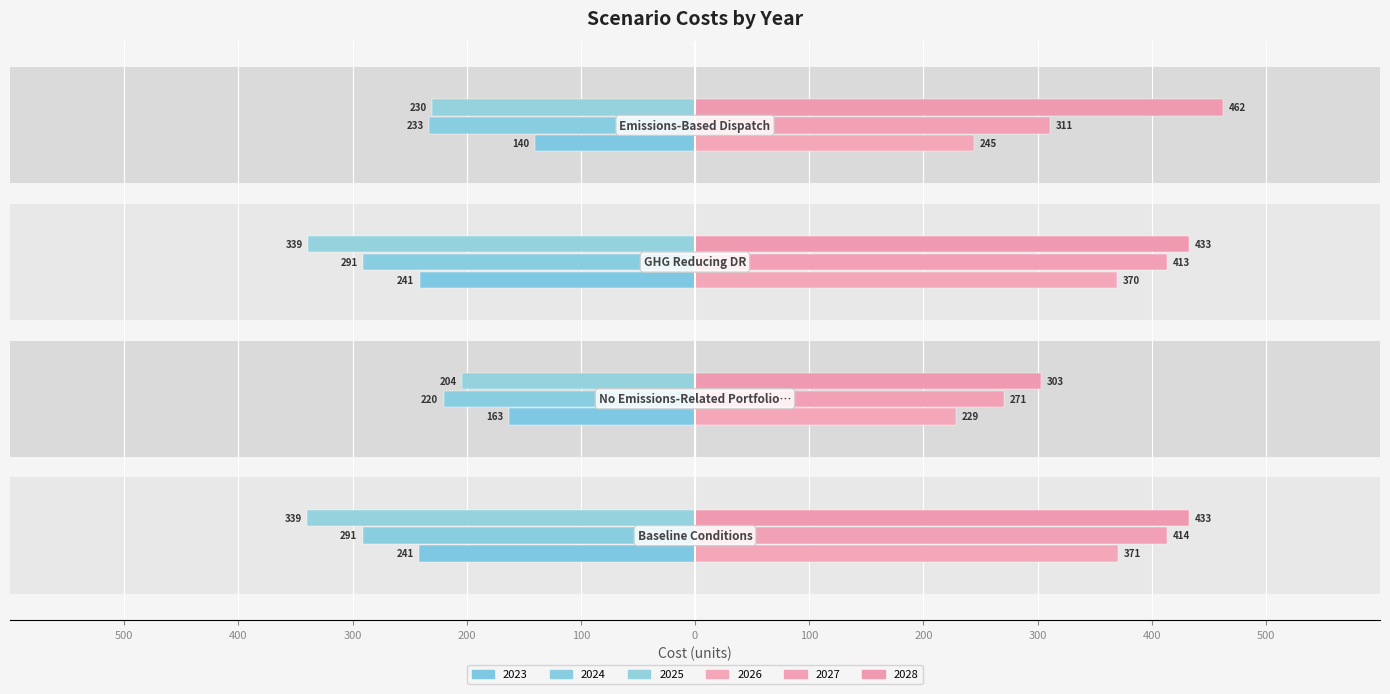

What is the average value of the 2024 series?

-258.5